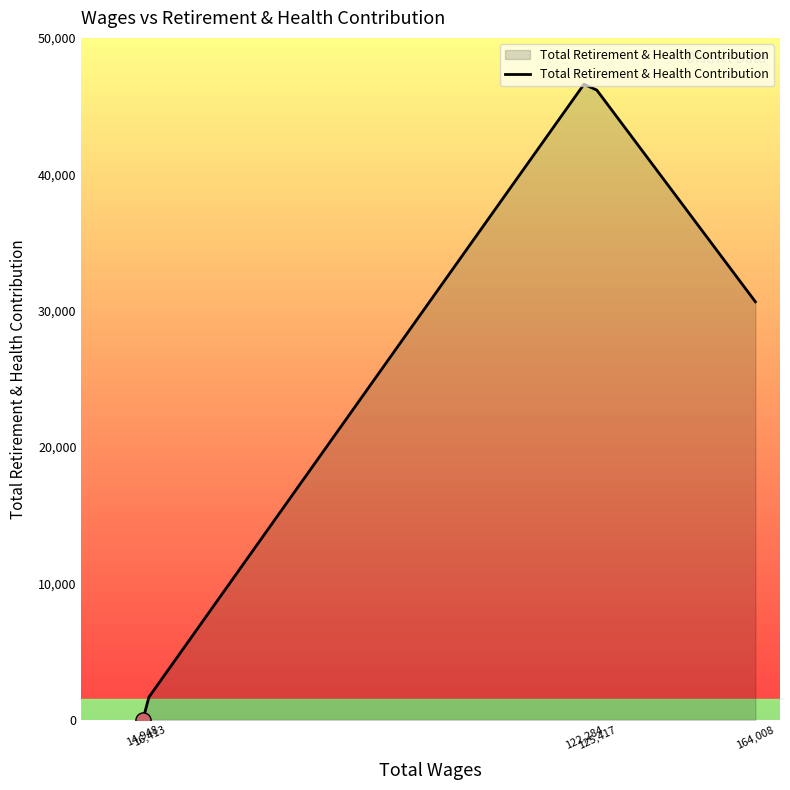

Between 16,413 and 164,008, which is larger?

164,008